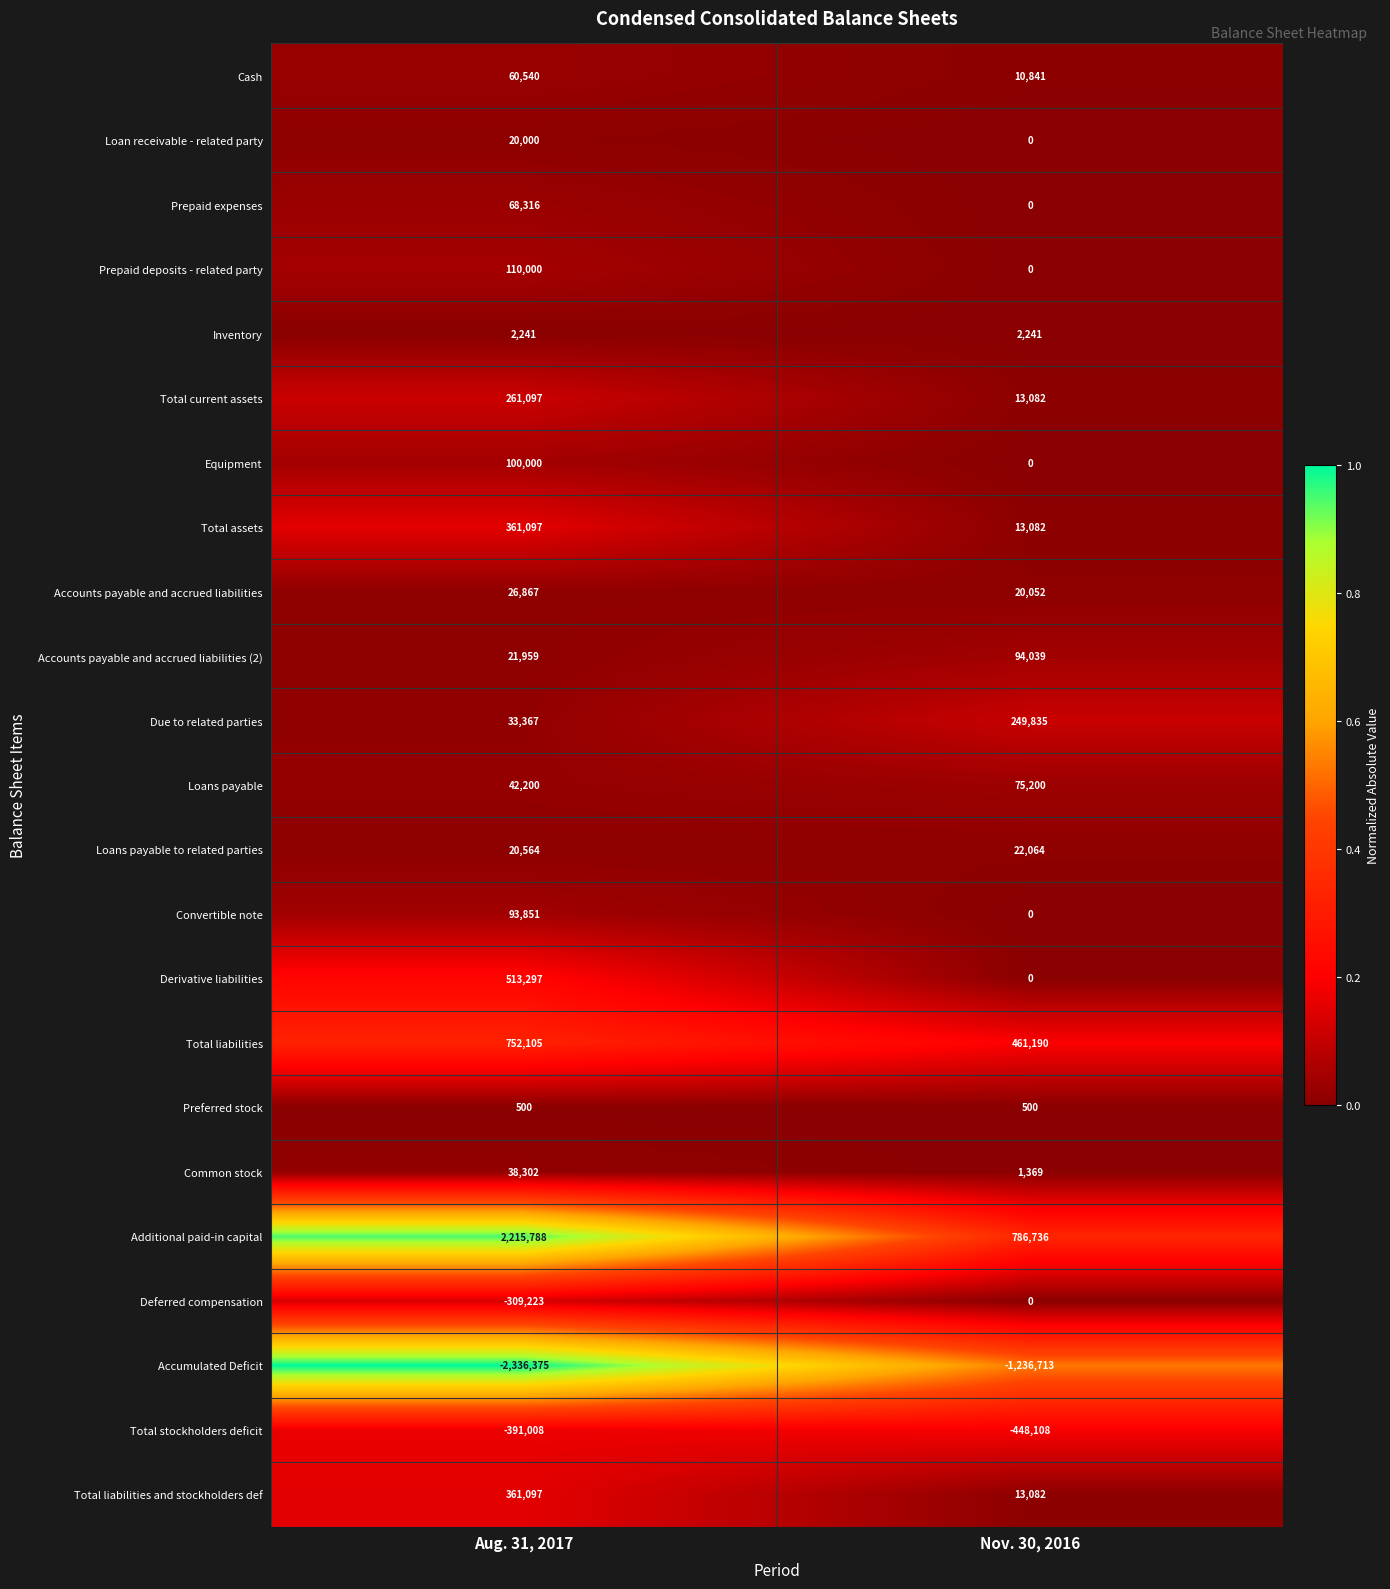

What is the difference between the highest and lowest values at Nov. 30, 2016?

2023449